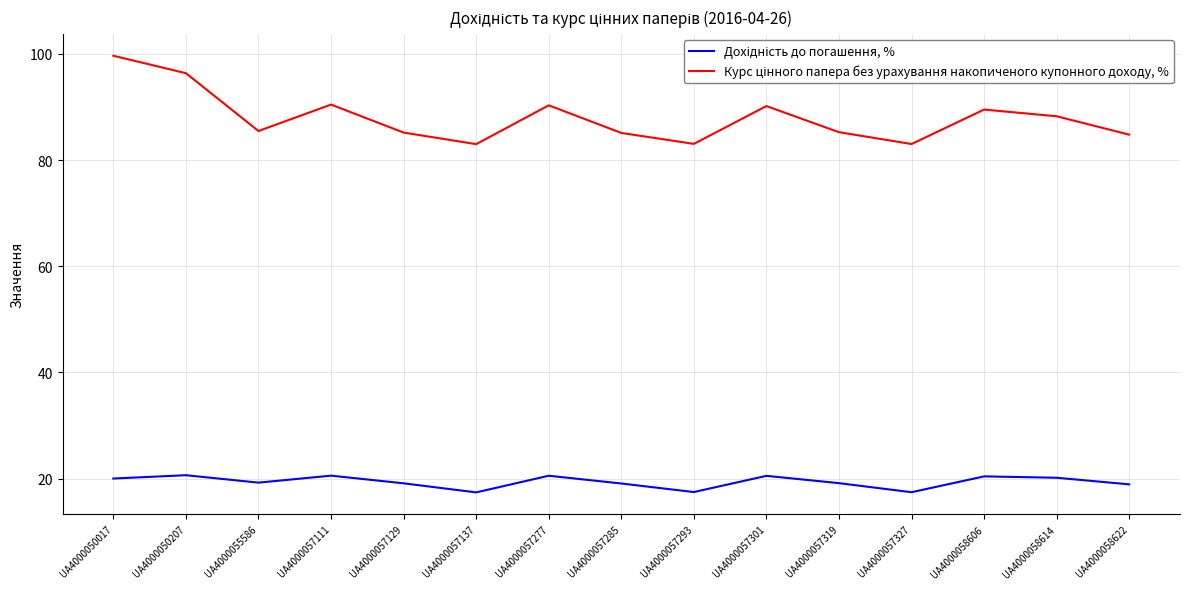

Which category has the highest value across all series?

UA4000050017